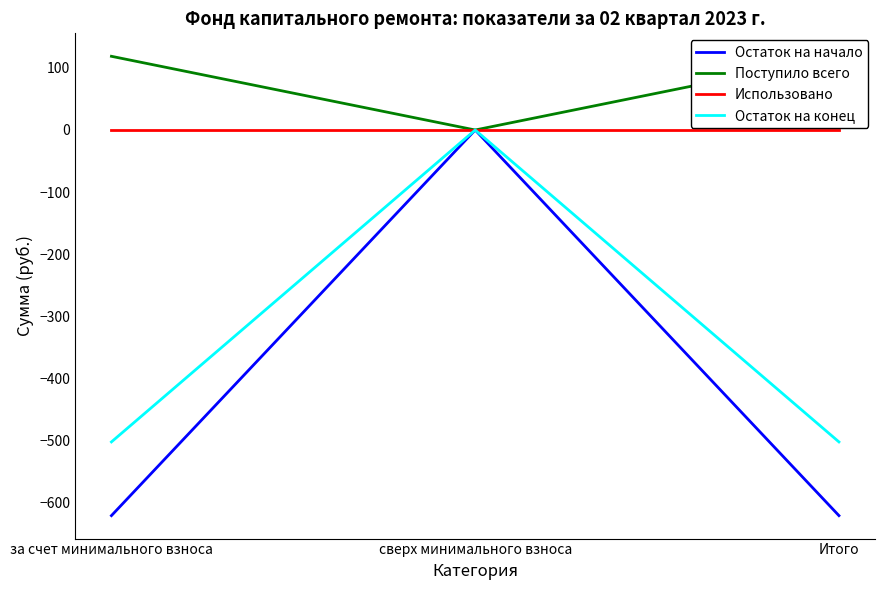

Reading left to right, list all the values displayed in this chart.

Остаток на начало: за счет минимального взноса=-621.6	сверх минимального взноса=0.0	Итого=-621.6
Поступило всего: за счет минимального взноса=118.8	сверх минимального взноса=0.0	Итого=118.8
Использовано: за счет минимального взноса=0.0	сверх минимального взноса=0.0	Итого=0.0
Остаток на конец: за счет минимального взноса=-502.8	сверх минимального взноса=0.0	Итого=-502.8